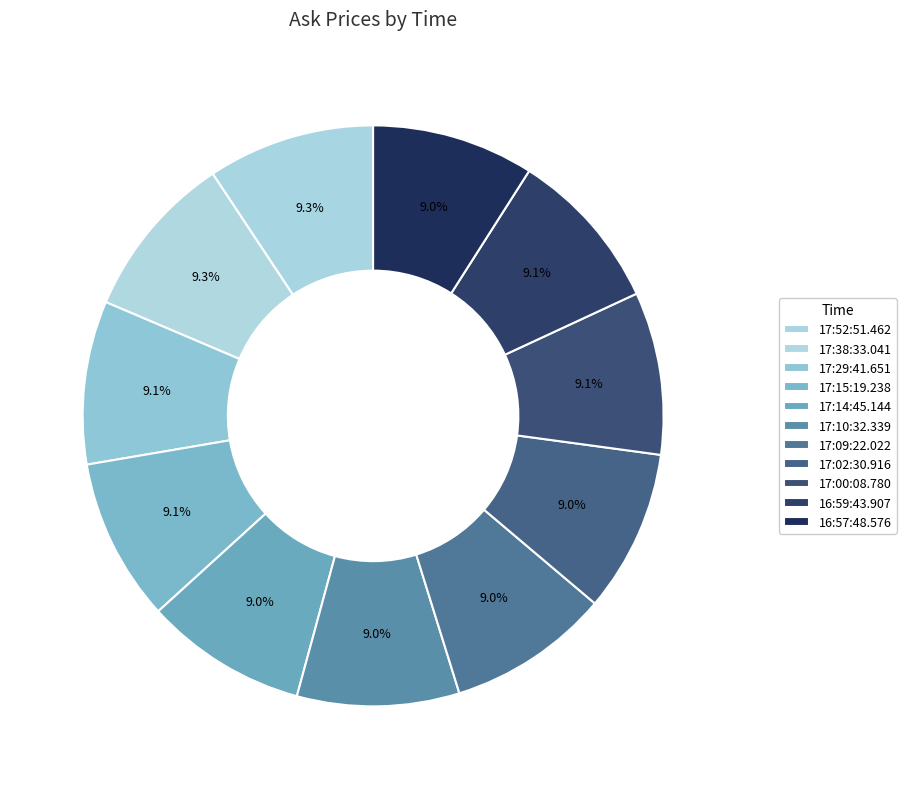

Do 17:02:30.916 and 16:57:48.576 together represent more than half of the pie?

No